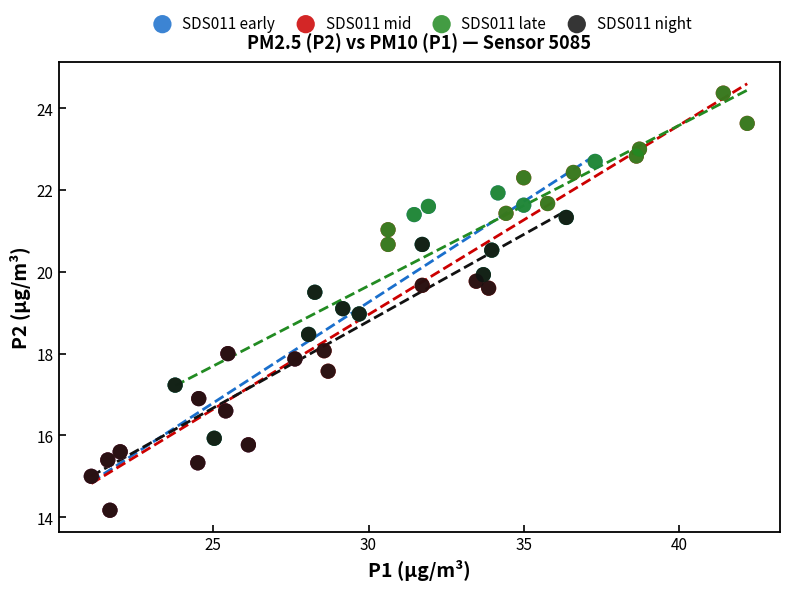

Which series has the widest spread of Y values?

SDS011 mid